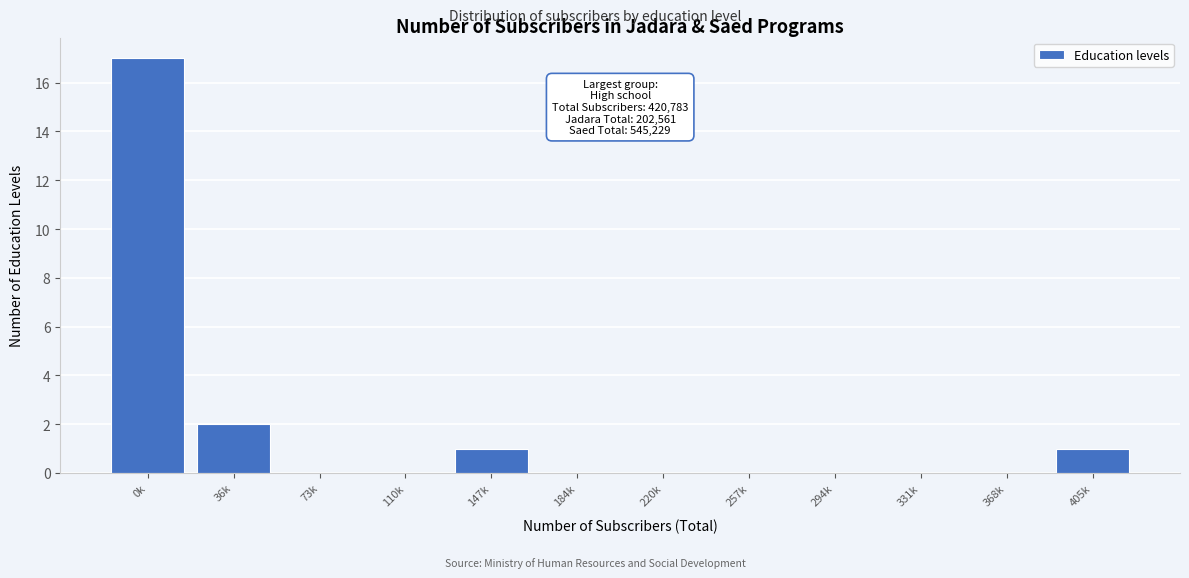

Reading left to right, list all the values displayed in this chart.

0k=17	36k=2	73k=0	110k=0	147k=1	184k=0	220k=0	257k=0	294k=0	331k=0	368k=0	405k=1